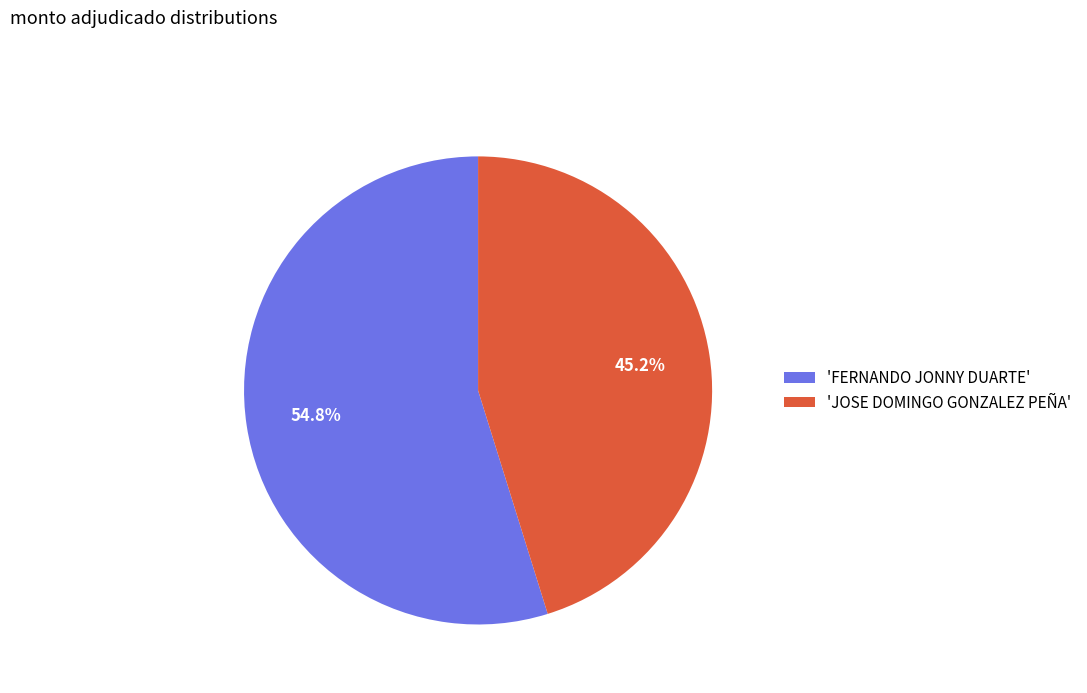

Is there a majority slice in this chart?

Yes